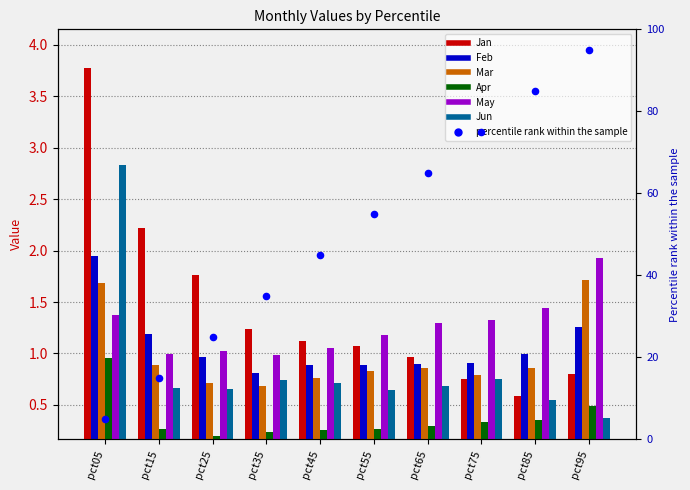

Which series reaches the maximum Y coordinate?

Jan